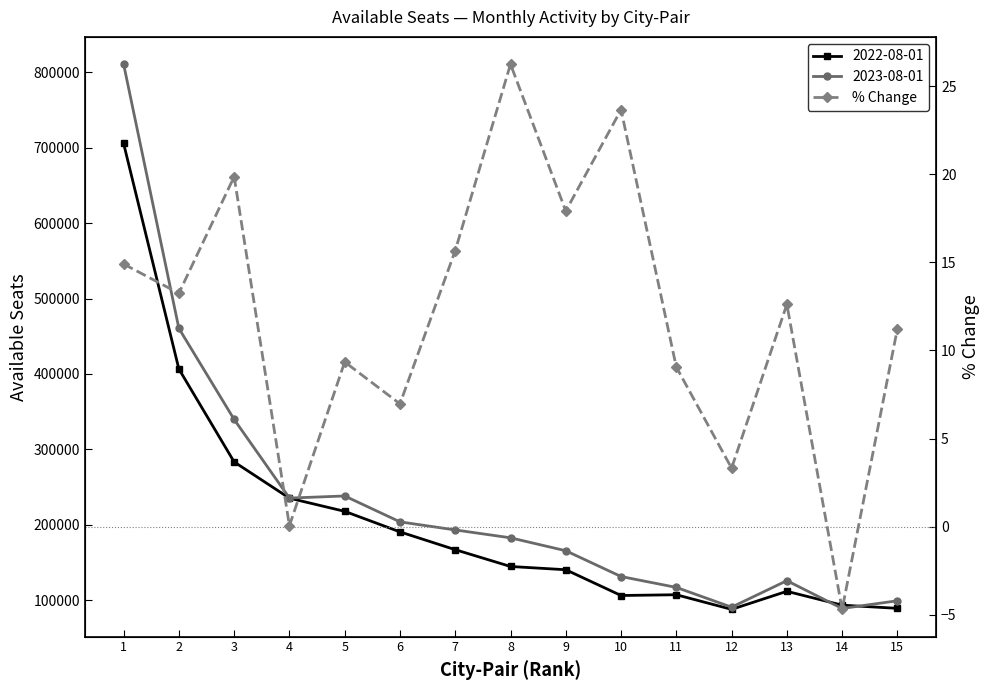

How many lines are shown in the chart?

1